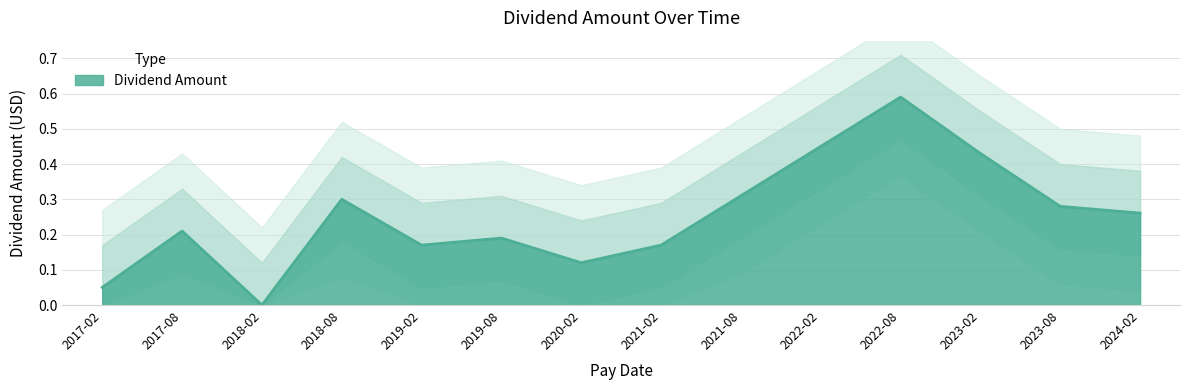

What is the maximum value shown in the chart?

0.6